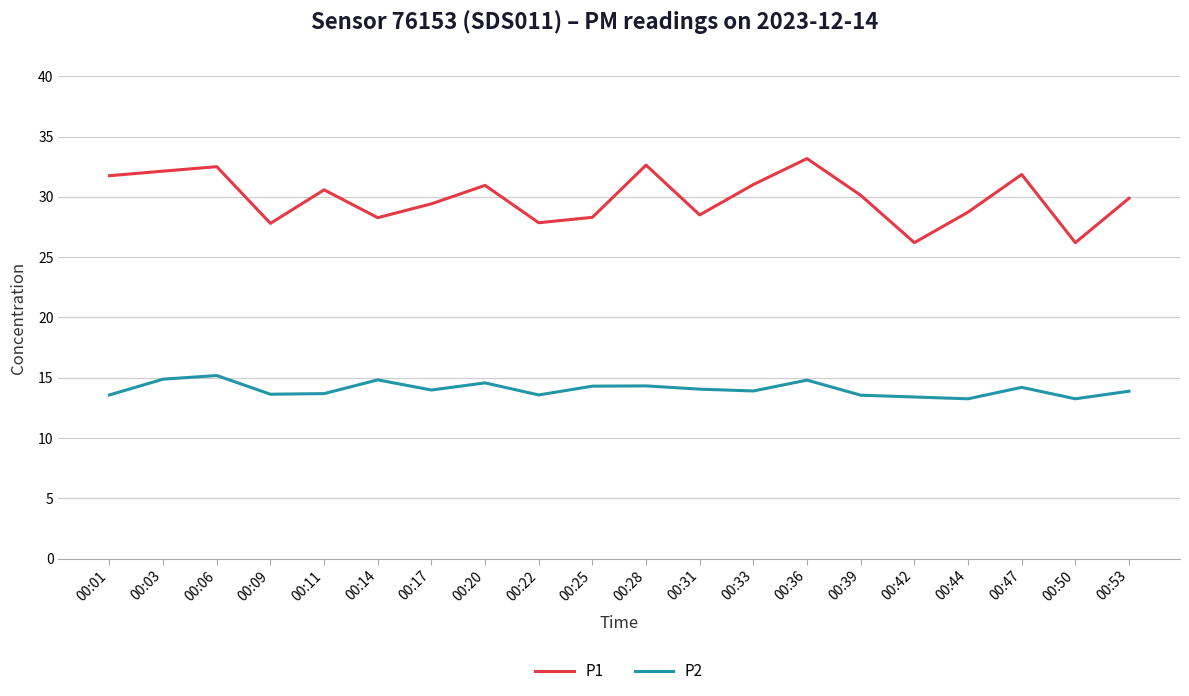

The P2 series shows 4.3 at 00:36. True or false?

False